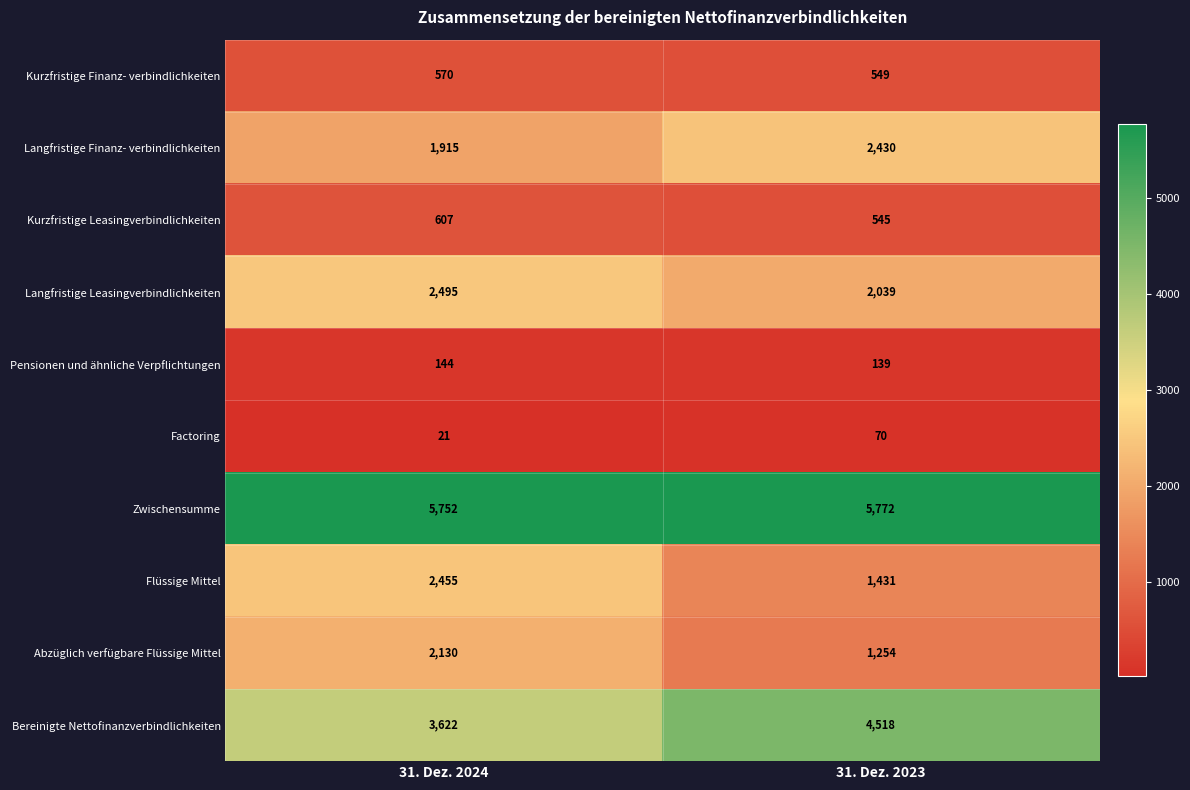

What value does the Langfristige Leasingverbindlichkeiten series have at 31. Dez. 2024, to the nearest 50?

2500